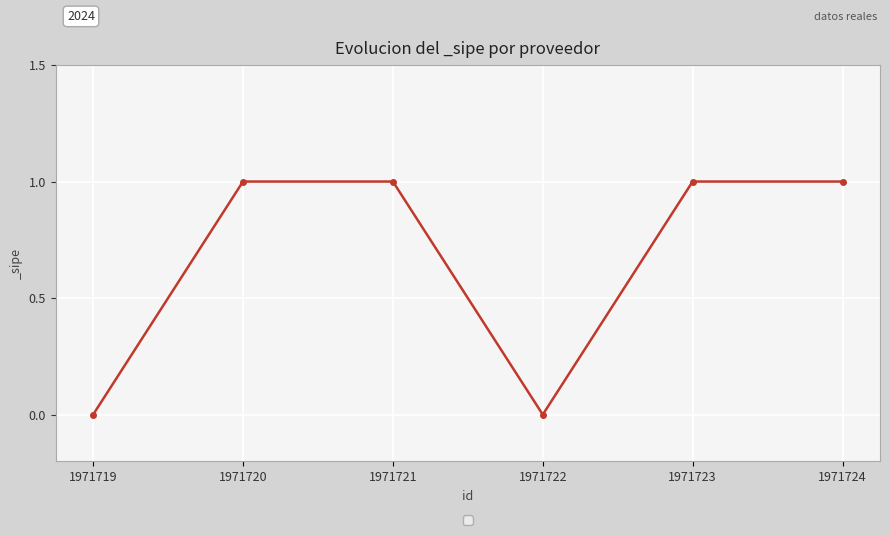

Reading left to right, list all the values displayed in this chart.

1971719=0	1971720=1	1971721=1	1971722=0	1971723=1	1971724=1